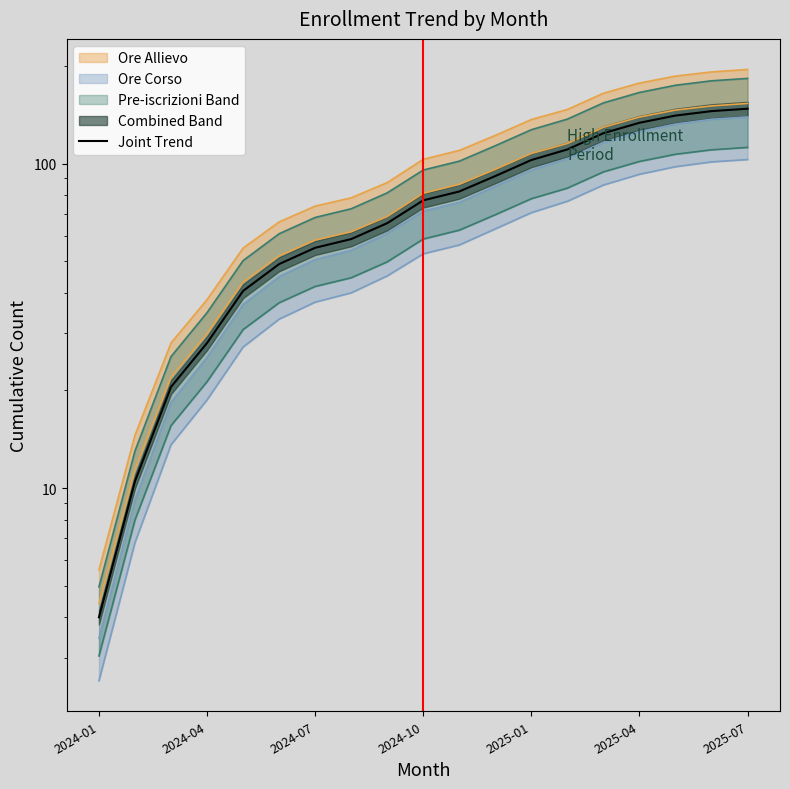

What is the smallest value displayed?

4.0